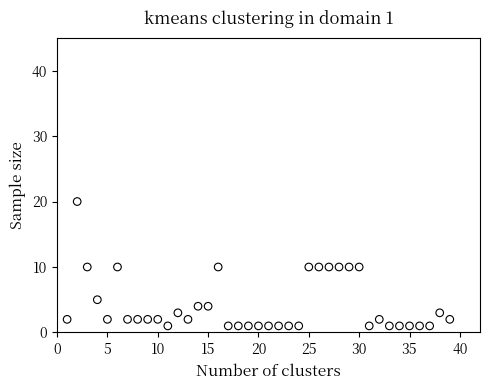

What is the range of X values (max minus min)?

38